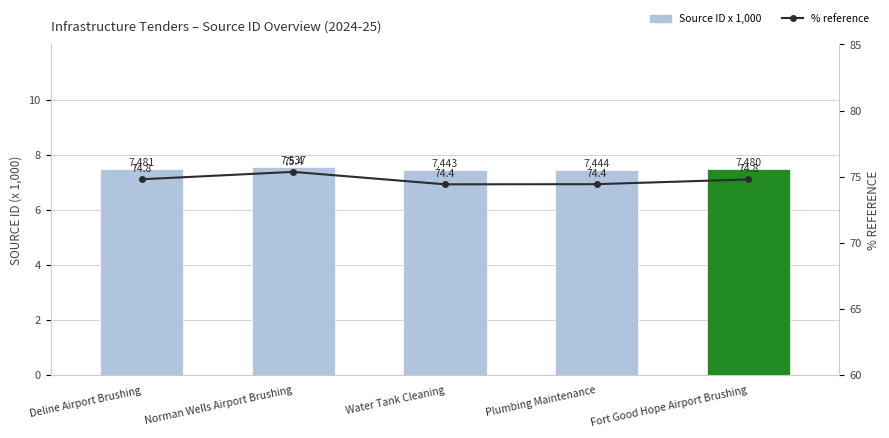

Rank the series at Norman Wells Airport Brushing from lowest to highest value.

Source ID x 1,000, % reference